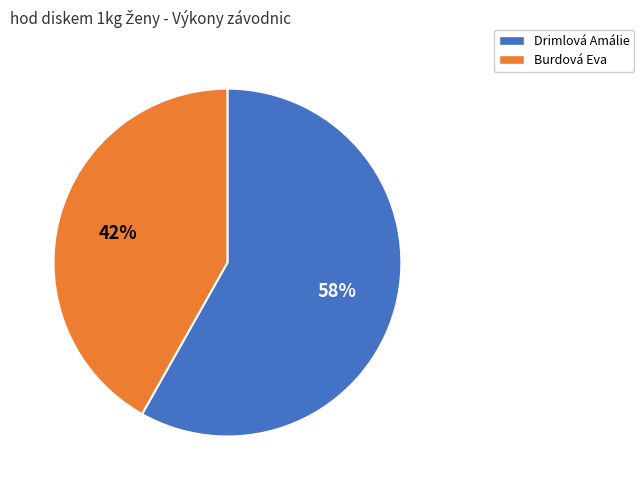

Count the number of slices in the pie.

2